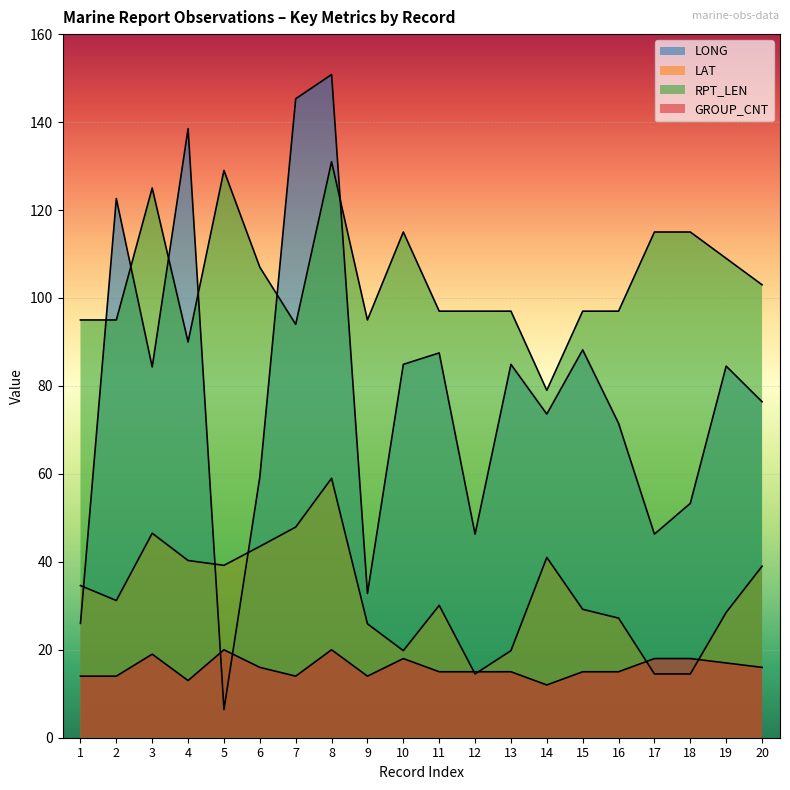

Reading left to right, what are all the values shown in this chart?

LONG: 1=26.0	2=122.6	3=84.3	4=138.5	5=6.4	6=59.3	7=145.3	8=150.8	9=32.8	10=84.9	11=87.5	12=46.3	13=84.9	14=73.6	15=88.2	16=71.5	17=46.3	18=53.3	19=84.5	20=76.4
LAT: 1=34.6	2=31.2	3=46.5	4=40.3	5=39.2	6=43.5	7=47.9	8=59.0	9=25.9	10=19.8	11=30.1	12=14.5	13=19.8	14=41.0	15=29.2	16=27.2	17=14.5	18=14.5	19=28.5	20=39.0
RPT_LEN: 1=95.0	2=95.0	3=125.0	4=90.0	5=129.0	6=107.0	7=94.0	8=131.0	9=95.0	10=115.0	11=97.0	12=97.0	13=97.0	14=79.0	15=97.0	16=97.0	17=115.0	18=115.0	19=109.0	20=103.0
GROUP_CNT: 1=14.0	2=14.0	3=19.0	4=13.0	5=20.0	6=16.0	7=14.0	8=20.0	9=14.0	10=18.0	11=15.0	12=15.0	13=15.0	14=12.0	15=15.0	16=15.0	17=18.0	18=18.0	19=17.0	20=16.0